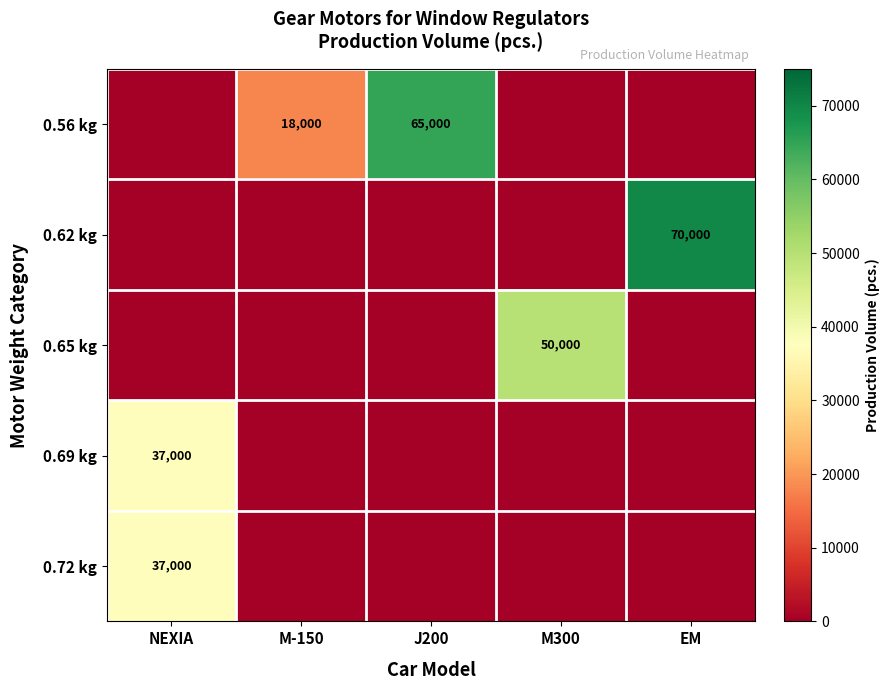

What is the difference between the highest and lowest values at J200?

65000